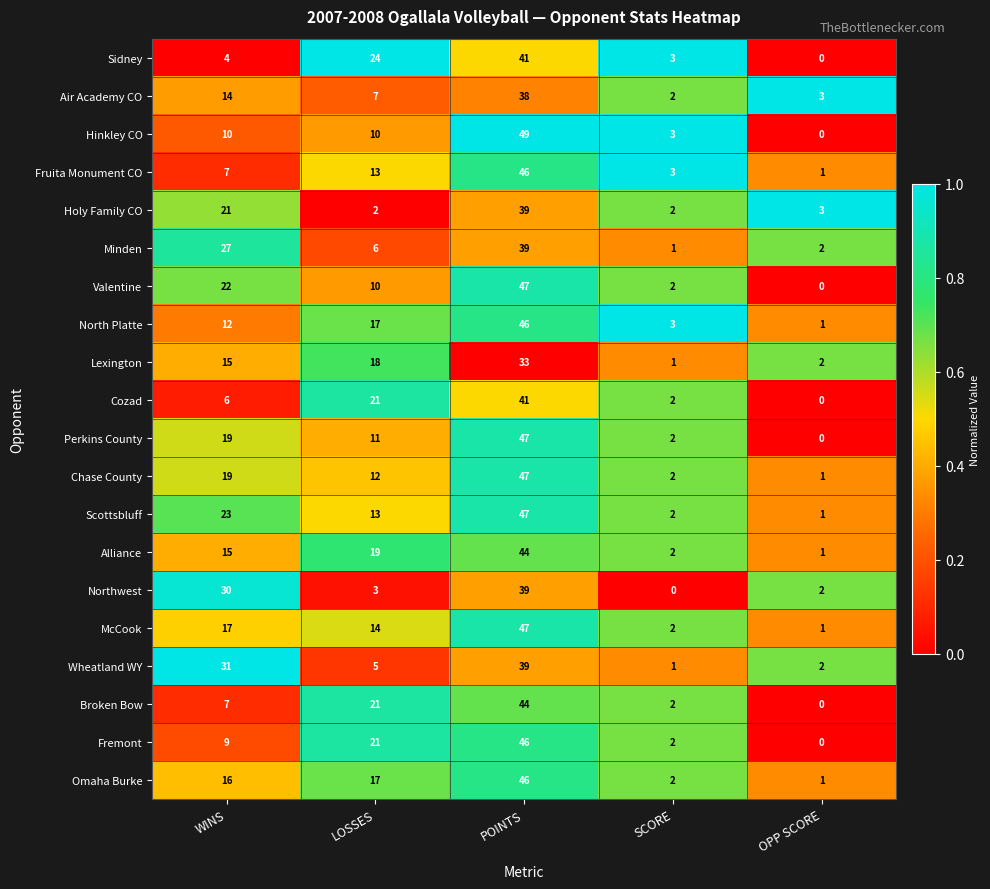

Which series has the largest total across all categories?

Scottsbluff